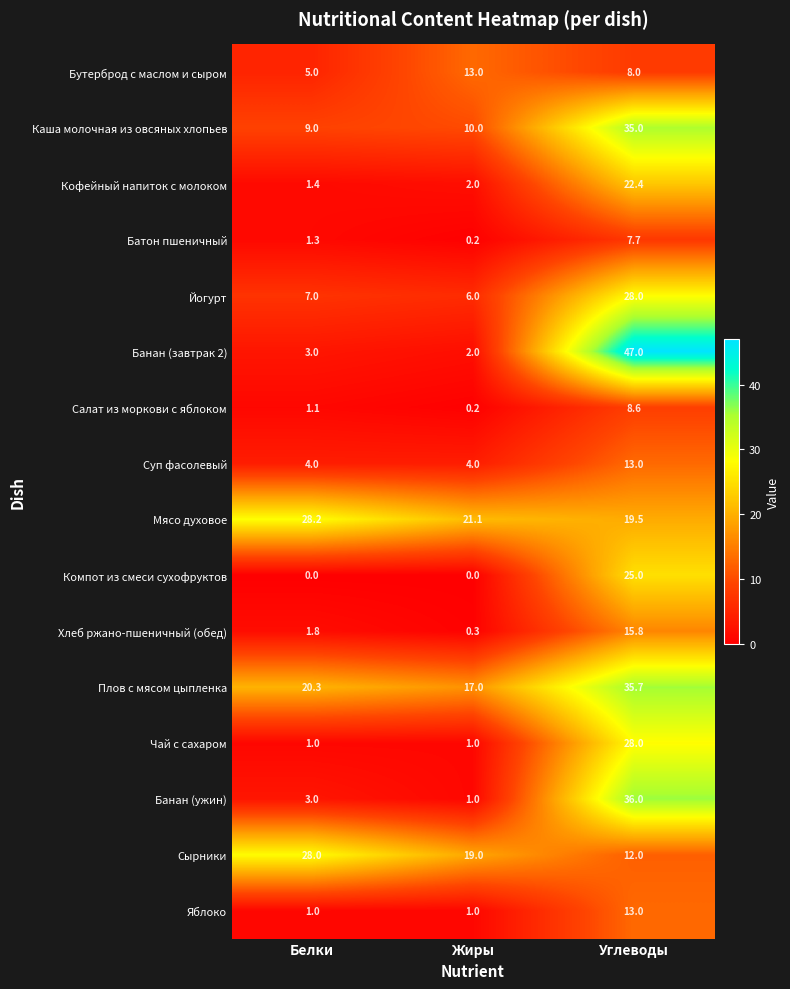

Which series has the largest total across all categories?

Плов с мясом цыпленка